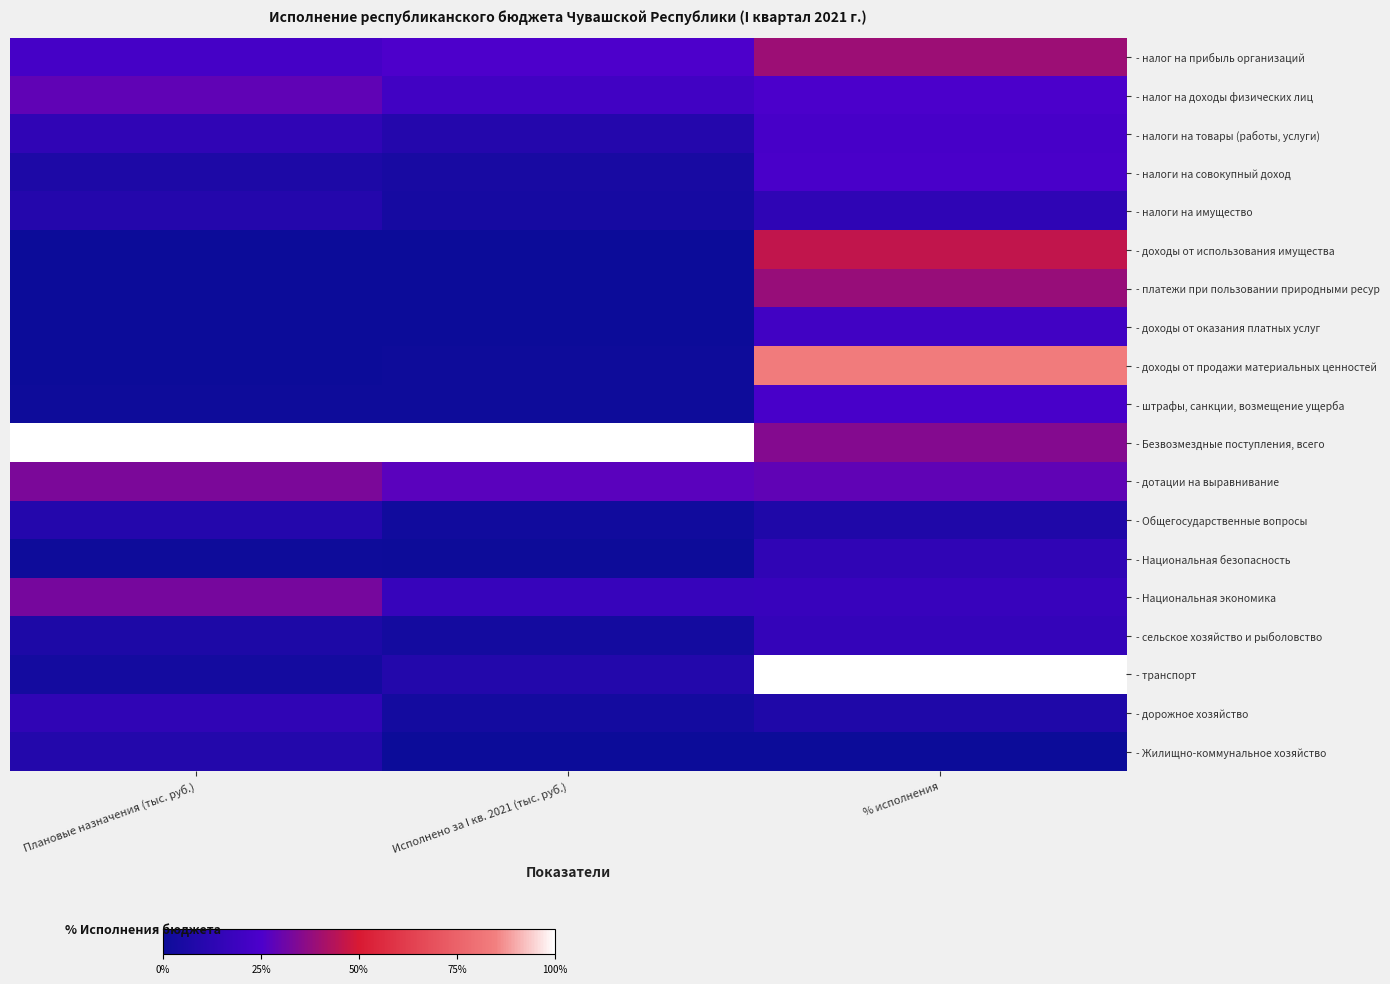

List the series in order of their peak value, highest first.

- Безвозмездные поступления, всего, - транспорт, - доходы от продажи материальных ценностей, - доходы от использования имущества, - налог на прибыль организаций, - платежи при пользовании природными ресур, - дотации на выравнивание, - Национальная экономика, - налог на доходы физических лиц, - налоги на совокупный доход, - штрафы, санкции, возмещение ущерба, - налоги на товары (работы, услуги), - доходы от оказания платных услуг, - сельское хозяйство и рыболовство, - Национальная безопасность, - дорожное хозяйство, - налоги на имущество, - Общегосударственные вопросы, - Жилищно-коммунальное хозяйство